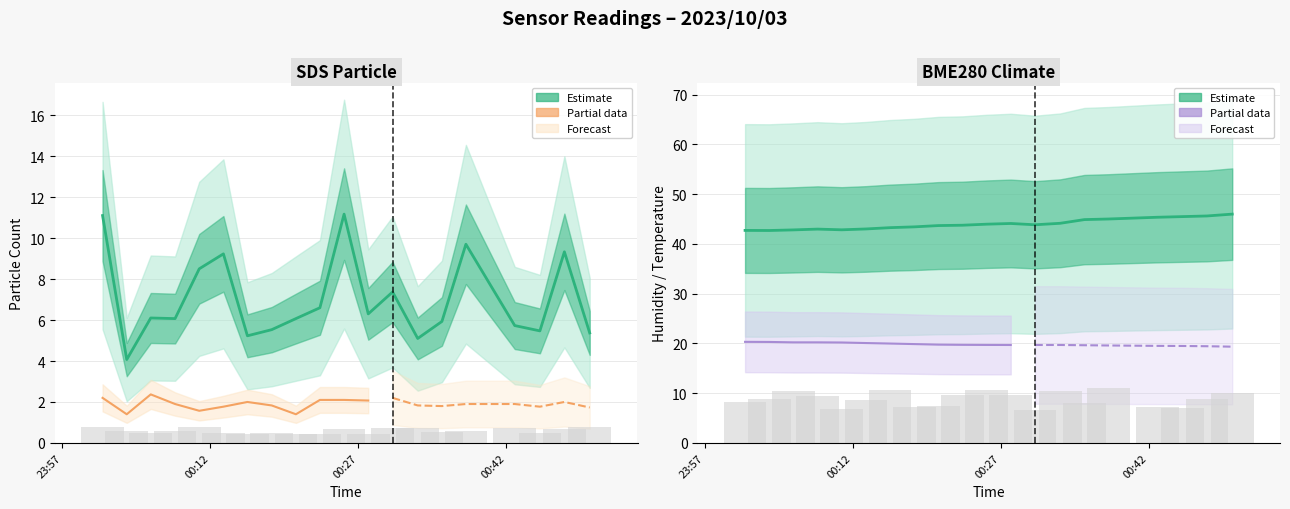

What is the difference between the BME280_humidity values at 18 and 19?

0.4